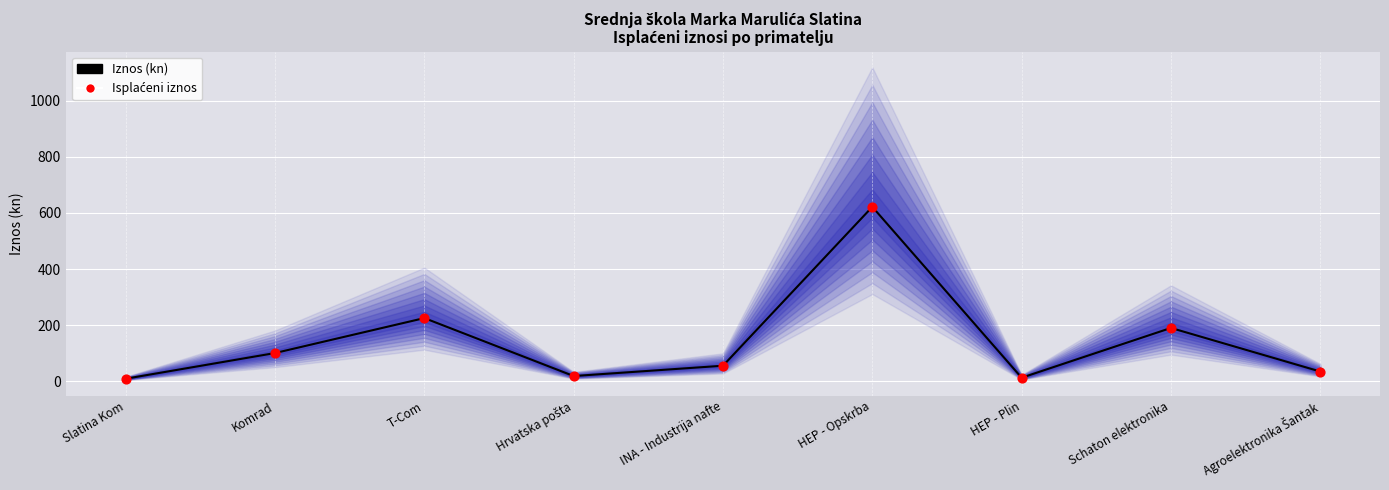

Which series reaches the maximum Y coordinate?

Iznos (kn)